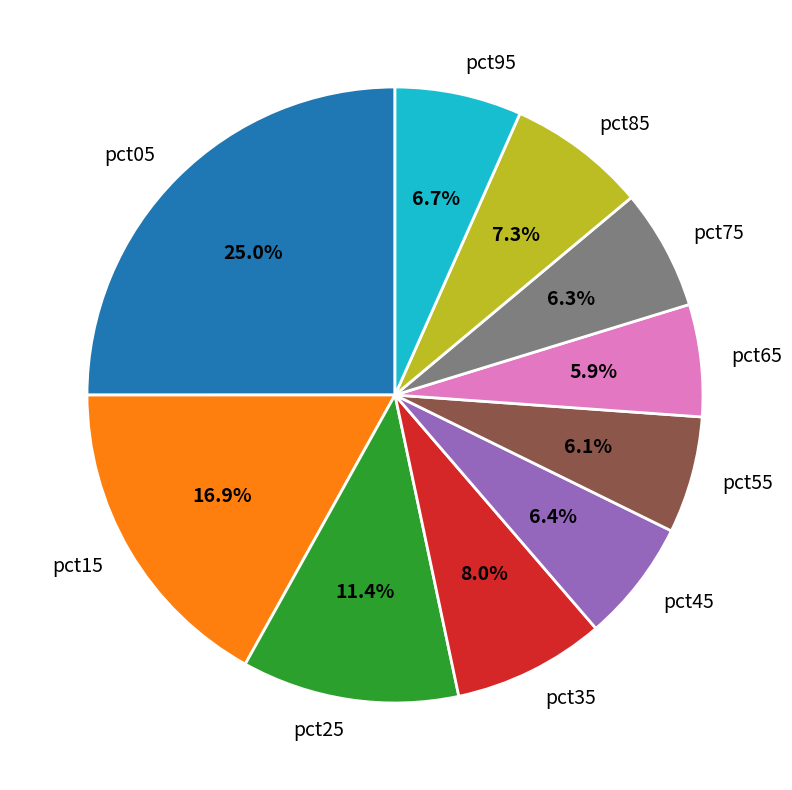

To the nearest percent, what is the combined percentage of pct75 and pct65?

12%